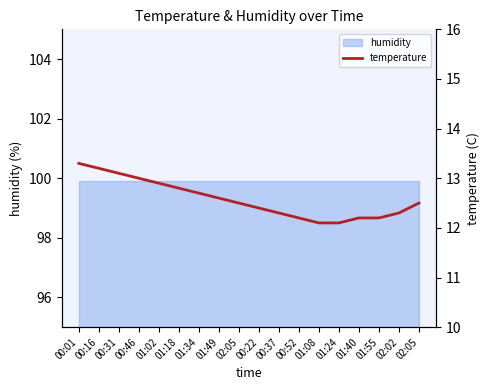

At which label is the value closest to 12?

01:08